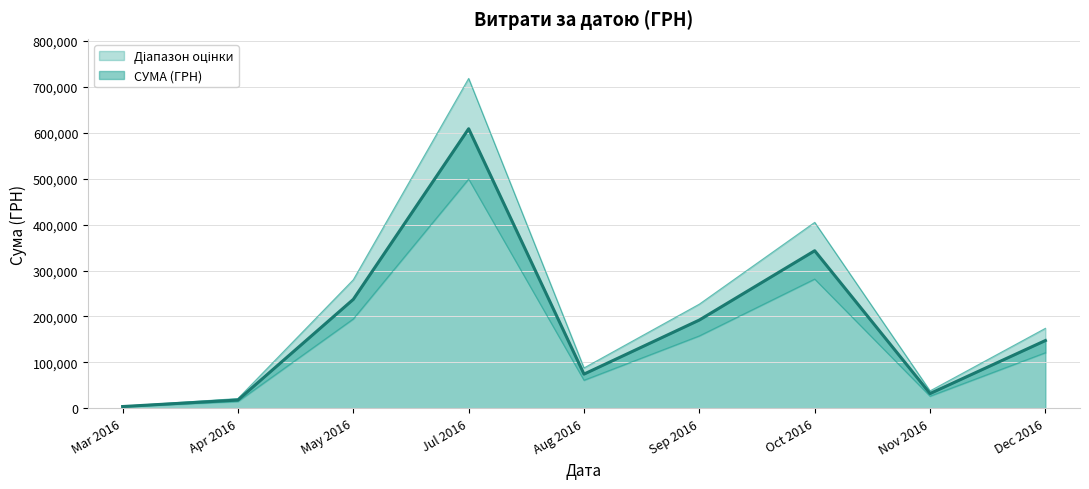

Which category has the highest value in the СУМА (ГРН) series?

Jul 2016